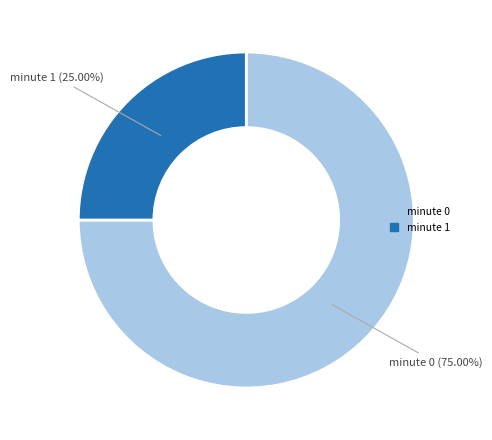

Is the sum of minute 1 and minute 0 greater than half?

Yes